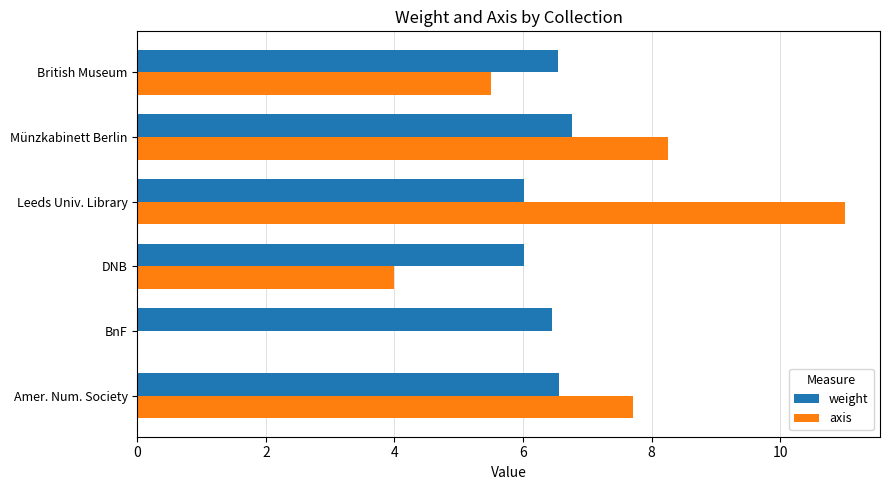

The weight series shows 9.4 at DNB. True or false?

False